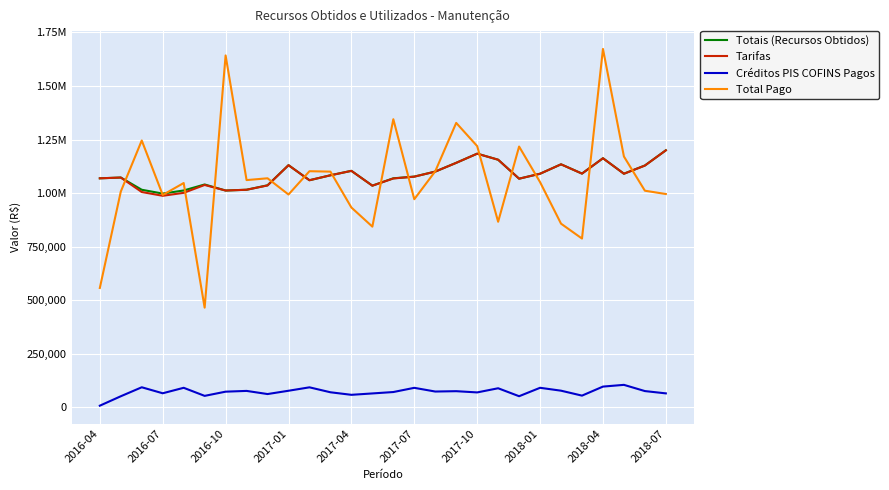

Does the chart have visible grid lines?

Yes